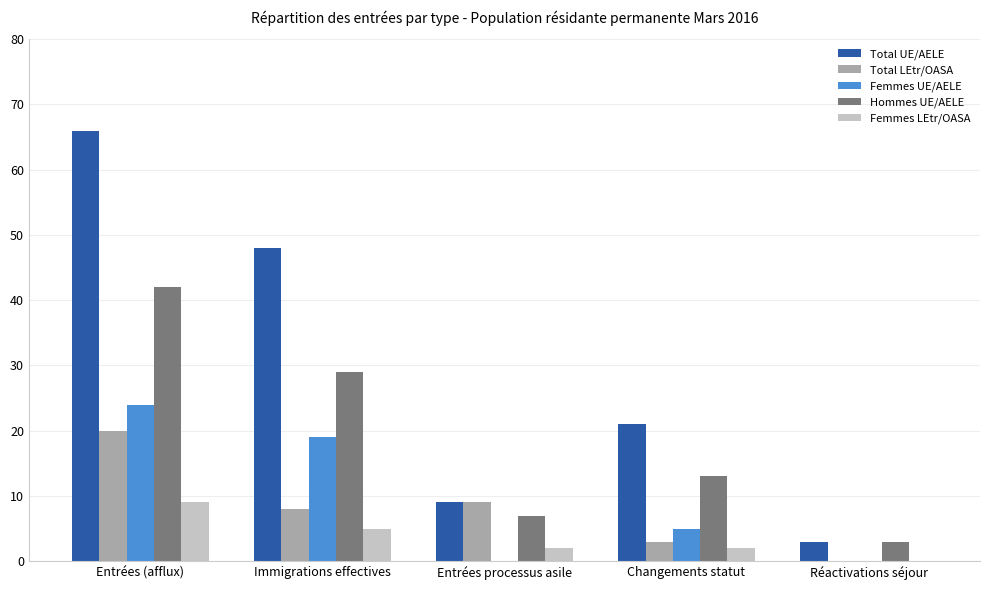

Where is Hommes UE/AELE nearest to the value 22?

Immigrations effectives